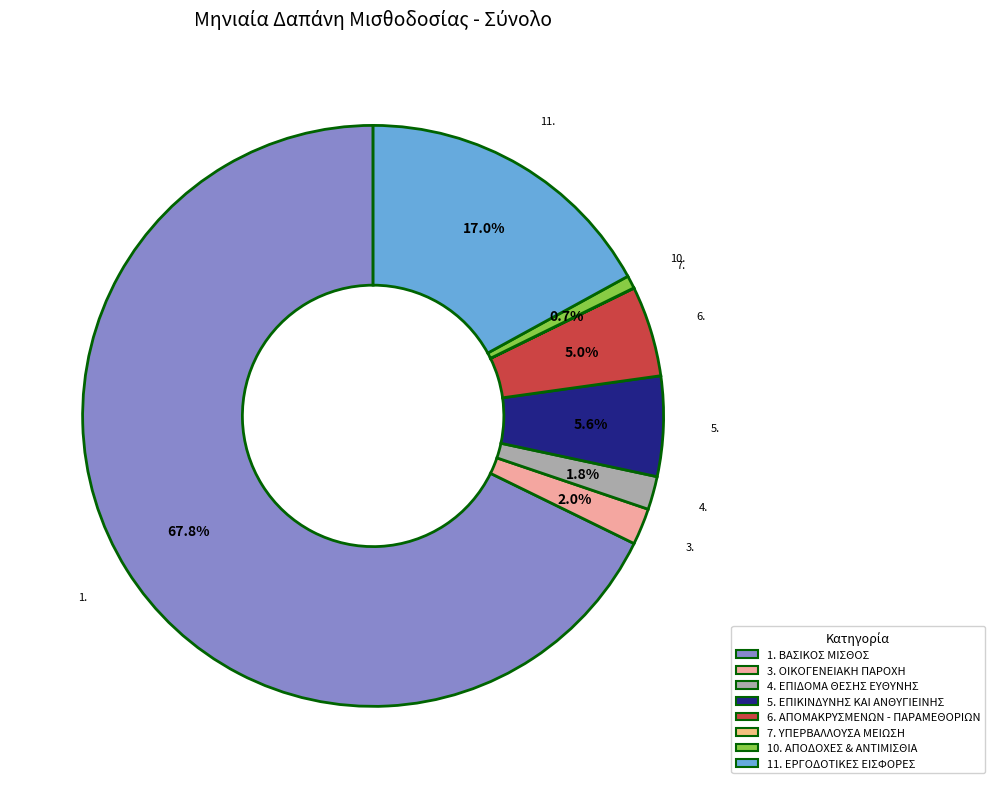

Is there any slice that represents more than half of the pie?

Yes